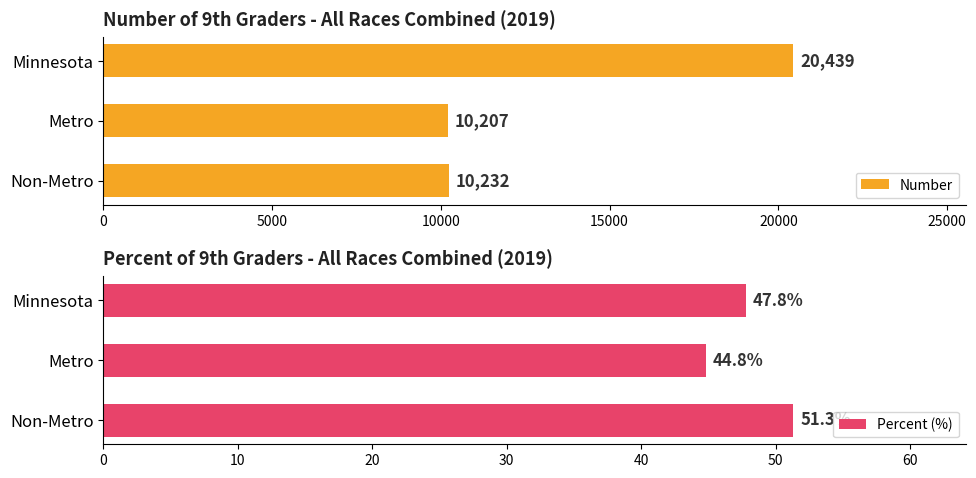

What are all the series names shown in the legend?

Number, Percent (%)